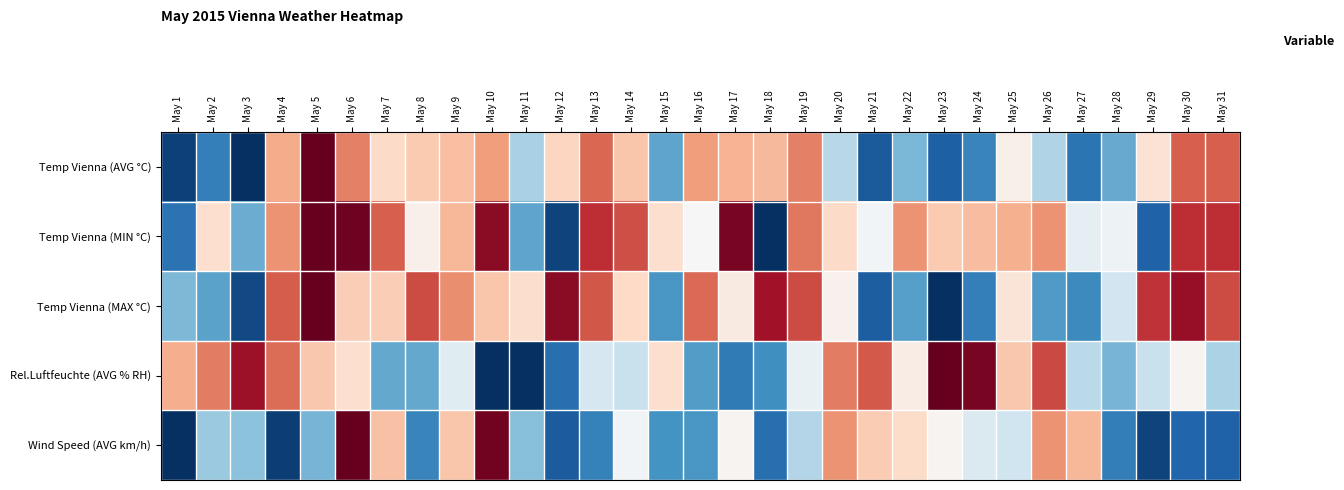

Reading left to right, list all the values displayed in this chart.

Temp Vienna (AVG °C): May 1=0.0	May 2=0.2	May 3=0.0	May 4=0.7	May 5=1.0	May 6=0.8	May 7=0.6	May 8=0.6	May 9=0.7	May 10=0.7	May 11=0.3	May 12=0.6	May 13=0.8	May 14=0.6	May 15=0.2	May 16=0.7	May 17=0.7	May 18=0.7	May 19=0.8	May 20=0.4	May 21=0.1	May 22=0.3	May 23=0.1	May 24=0.2	May 25=0.5	May 26=0.3	May 27=0.1	May 28=0.2	May 29=0.6	May 30=0.8	May 31=0.8
Temp Vienna (MIN °C): May 1=0.1	May 2=0.6	May 3=0.2	May 4=0.7	May 5=1.0	May 6=1.0	May 7=0.8	May 8=0.5	May 9=0.7	May 10=1.0	May 11=0.2	May 12=0.0	May 13=0.9	May 14=0.8	May 15=0.6	May 16=0.5	May 17=1.0	May 18=0.0	May 19=0.8	May 20=0.6	May 21=0.5	May 22=0.7	May 23=0.6	May 24=0.7	May 25=0.7	May 26=0.7	May 27=0.5	May 28=0.5	May 29=0.1	May 30=0.9	May 31=0.9
Temp Vienna (MAX °C): May 1=0.3	May 2=0.2	May 3=0.1	May 4=0.8	May 5=1.0	May 6=0.6	May 7=0.6	May 8=0.8	May 9=0.7	May 10=0.6	May 11=0.6	May 12=0.9	May 13=0.8	May 14=0.6	May 15=0.2	May 16=0.8	May 17=0.5	May 18=0.9	May 19=0.8	May 20=0.5	May 21=0.1	May 22=0.2	May 23=0.0	May 24=0.2	May 25=0.6	May 26=0.2	May 27=0.2	May 28=0.4	May 29=0.9	May 30=0.9	May 31=0.8
Rel.Luftfeuchte (AVG % RH): May 1=0.7	May 2=0.8	May 3=0.9	May 4=0.8	May 5=0.6	May 6=0.6	May 7=0.2	May 8=0.2	May 9=0.4	May 10=0.0	May 11=0.0	May 12=0.1	May 13=0.4	May 14=0.4	May 15=0.6	May 16=0.2	May 17=0.1	May 18=0.2	May 19=0.5	May 20=0.8	May 21=0.8	May 22=0.5	May 23=1.0	May 24=1.0	May 25=0.6	May 26=0.8	May 27=0.4	May 28=0.3	May 29=0.4	May 30=0.5	May 31=0.3
Wind Speed (AVG km/h): May 1=0.0	May 2=0.3	May 3=0.3	May 4=0.0	May 5=0.3	May 6=1.0	May 7=0.6	May 8=0.2	May 9=0.6	May 10=1.0	May 11=0.3	May 12=0.1	May 13=0.2	May 14=0.5	May 15=0.2	May 16=0.2	May 17=0.5	May 18=0.1	May 19=0.4	May 20=0.7	May 21=0.6	May 22=0.6	May 23=0.5	May 24=0.4	May 25=0.4	May 26=0.7	May 27=0.7	May 28=0.2	May 29=0.0	May 30=0.1	May 31=0.1